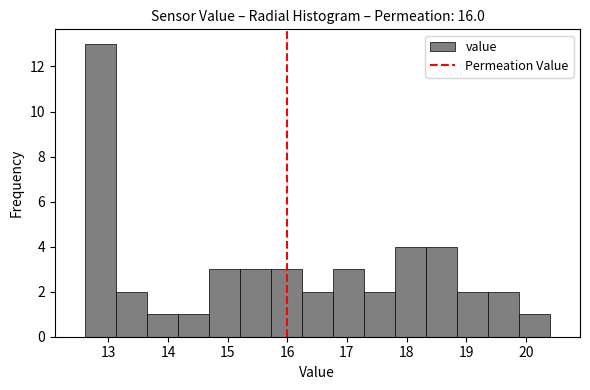

What is the height of the bar covering 12.6 to 13.1 on the x-axis? Neither the bar edges nor the heights are printed on the chart, so give them approximately, as read against the axes.

13